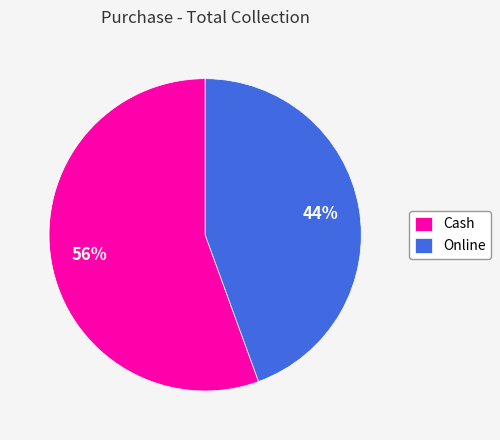

Does Cash represent more than half of the total?

Yes